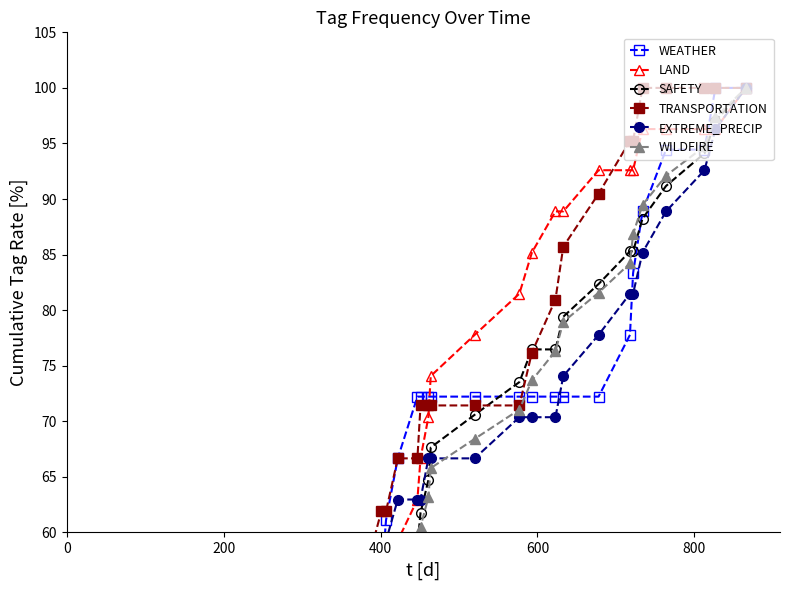

Reading right to left, extract all data points from this chart.

WEATHER: 100.0	100.0	94.4	94.4	88.9	83.3	77.8	72.2	72.2	72.2	72.2	72.2	72.2	72.2	72.2	72.2	72.2	66.7	61.1	55.6	50.0	50.0	44.4	44.4	44.4	38.9	38.9	38.9	38.9	38.9	33.3	33.3	27.8	27.8	22.2	16.7	11.1	5.6
LAND: 100.0	96.3	96.3	96.3	96.3	92.6	92.6	92.6	88.9	88.9	85.2	81.5	77.8	74.1	70.4	66.7	63.0	59.3	55.6	55.6	55.6	51.9	48.1	44.4	40.7	37.0	33.3	29.6	25.9	22.2	18.5	18.5	14.8	11.1	11.1	7.4	3.7	3.7
SAFETY: 100.0	97.1	94.1	91.2	88.2	85.3	85.3	82.4	79.4	76.5	76.5	73.5	70.6	67.6	64.7	61.8	58.8	55.9	52.9	50.0	47.1	44.1	41.2	38.2	35.3	32.4	29.4	26.5	26.5	23.5	20.6	17.6	14.7	11.8	8.8	5.9	2.9	0.0
TRANSPORTATION: 100.0	100.0	100.0	100.0	100.0	95.2	95.2	90.5	85.7	81.0	76.2	71.4	71.4	71.4	71.4	71.4	66.7	66.7	61.9	61.9	57.1	57.1	52.4	52.4	47.6	42.9	38.1	38.1	33.3	28.6	23.8	19.0	19.0	14.3	14.3	9.5	4.8	0.0
EXTREME_PRECIP: 100.0	96.3	92.6	88.9	85.2	81.5	81.5	77.8	74.1	70.4	70.4	70.4	66.7	66.7	66.7	63.0	63.0	63.0	59.3	59.3	59.3	55.6	51.9	48.1	44.4	44.4	40.7	37.0	37.0	33.3	29.6	25.9	22.2	18.5	14.8	11.1	7.4	3.7
WILDFIRE: 100.0	97.4	94.7	92.1	89.5	86.8	84.2	81.6	78.9	76.3	73.7	71.1	68.4	65.8	63.2	60.5	57.9	55.3	52.6	50.0	47.4	44.7	42.1	39.5	36.8	34.2	31.6	28.9	26.3	23.7	21.1	18.4	15.8	13.2	10.5	7.9	5.3	2.6